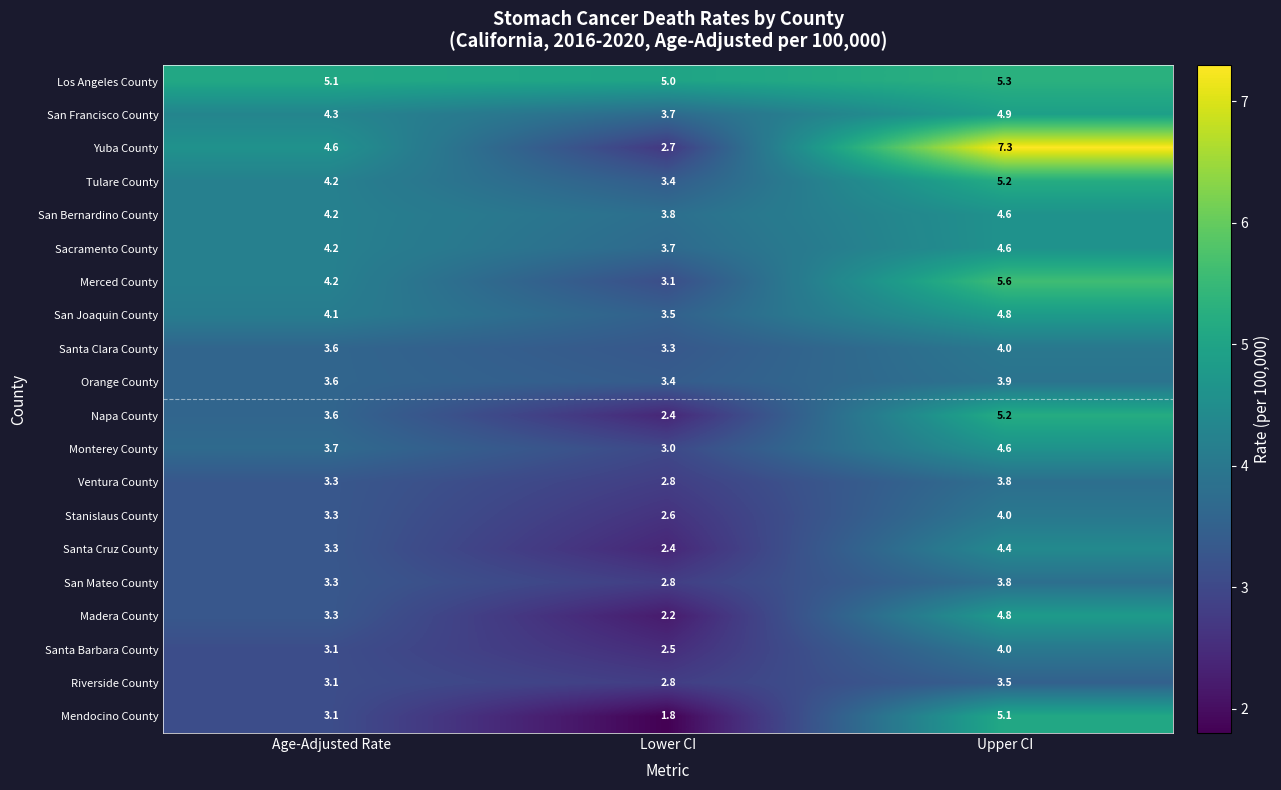

What is the difference between the Stanislaus County values at Lower CI and Upper CI?

1.4